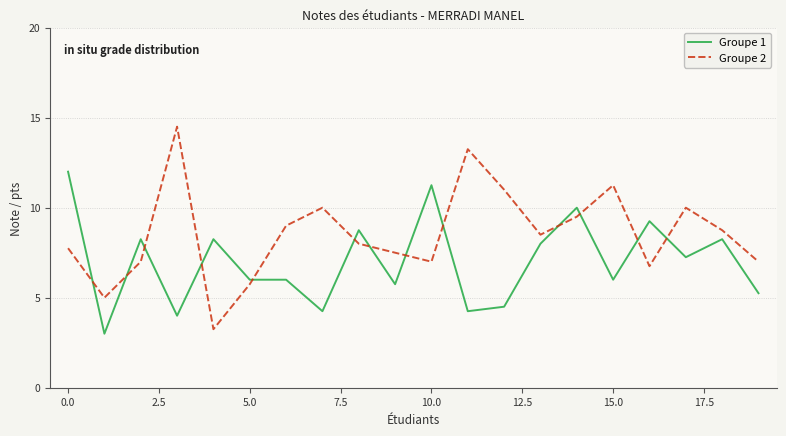

Which series has the largest total across all categories?

Groupe 2